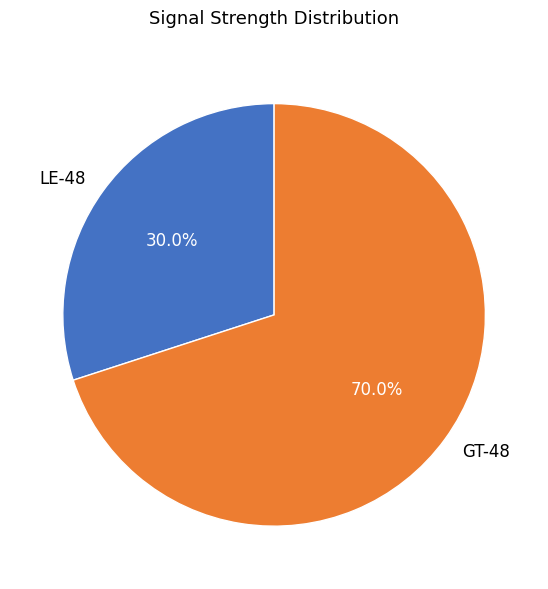

Combined, what portion of the pie is LE-48 and GT-48?

100.0%